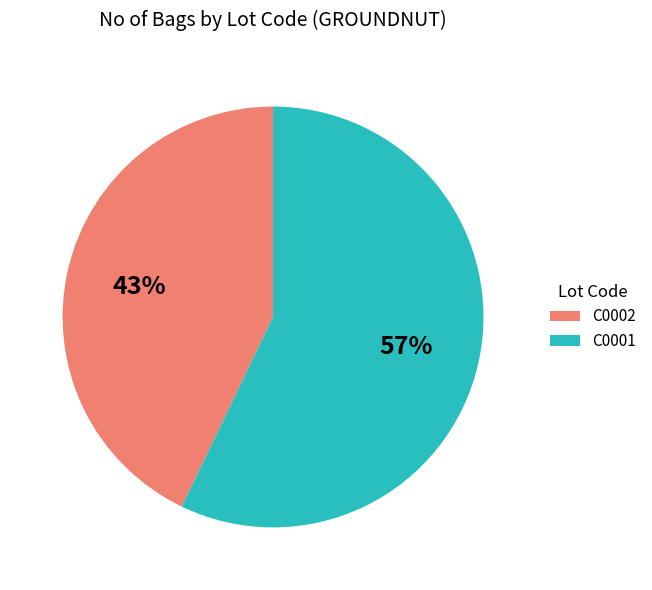

To the nearest percent, what is the difference between the largest and smallest slice percentages?

14%